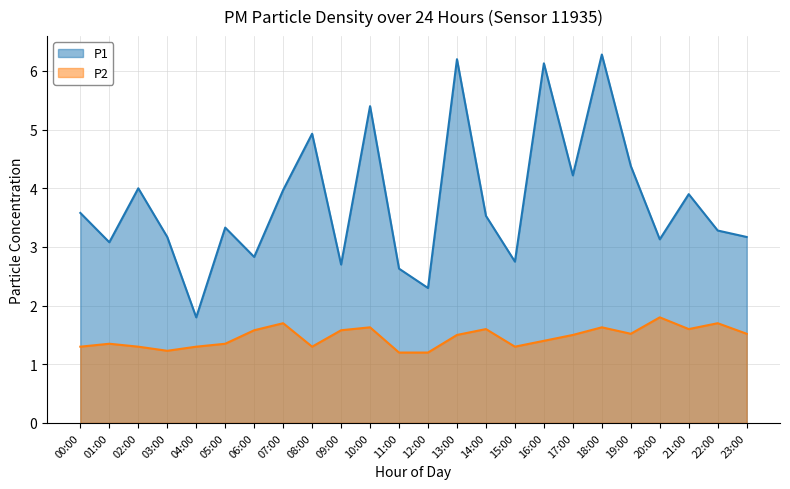

What are all the series names shown in the legend?

P1, P2